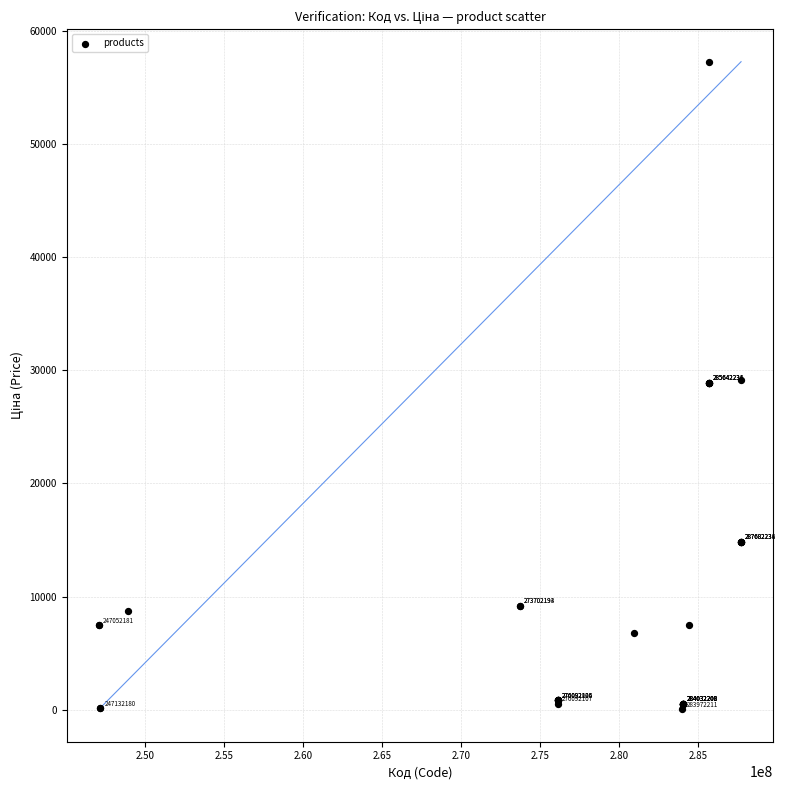

What Y value in the scatter plot is closest to 28645?

28901.7